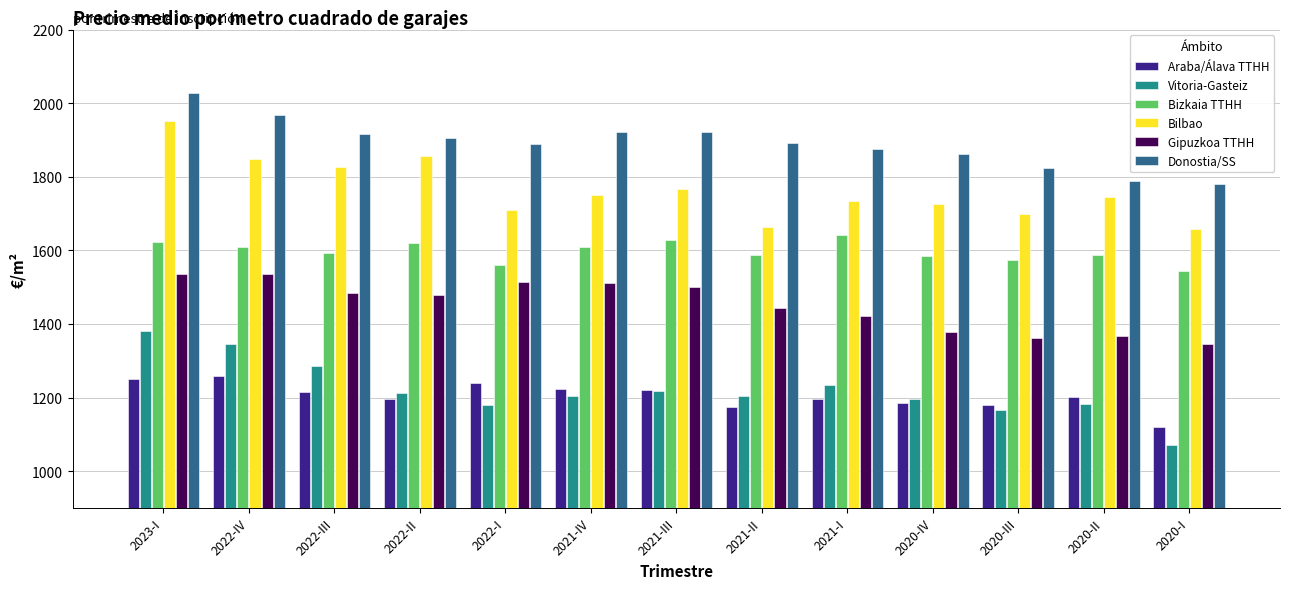

How many groups of bars are there?

13